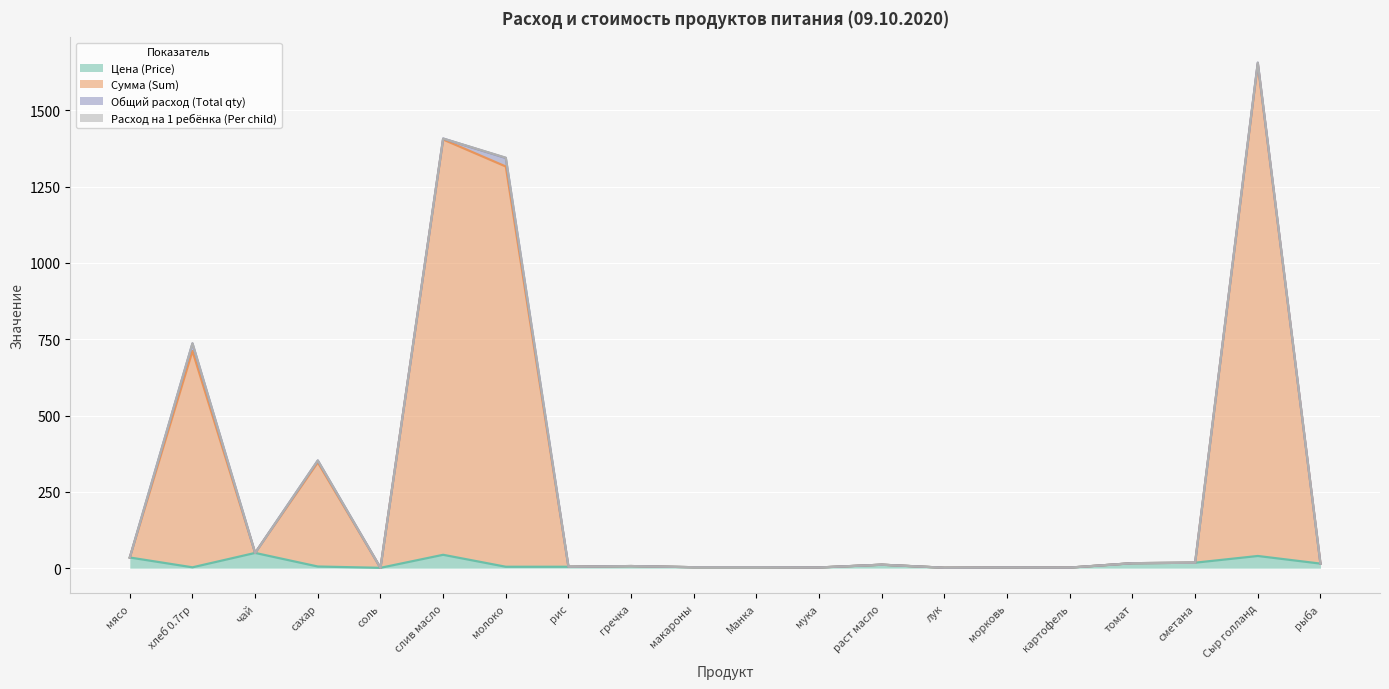

The value of Сумма (Sum) at лук is 1.5. True or false?

True